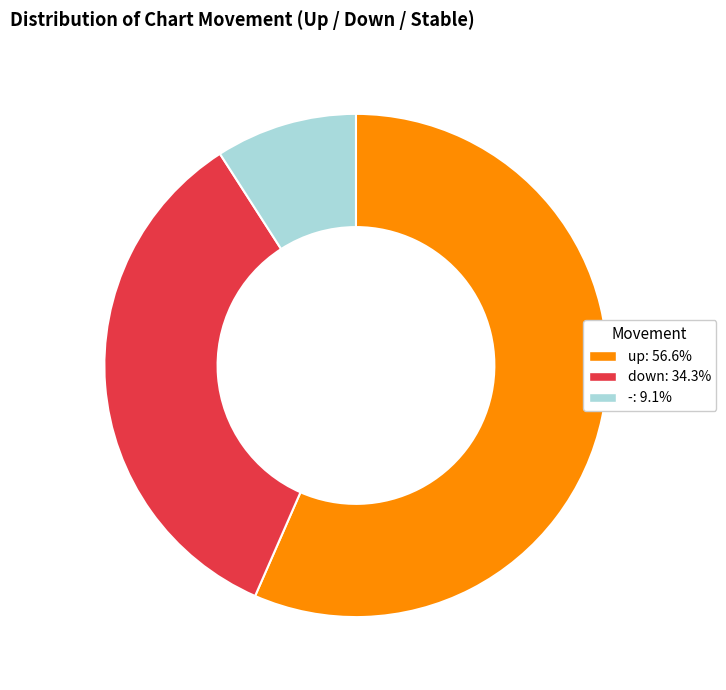

Rank the categories by value from highest to lowest.

up, down, -